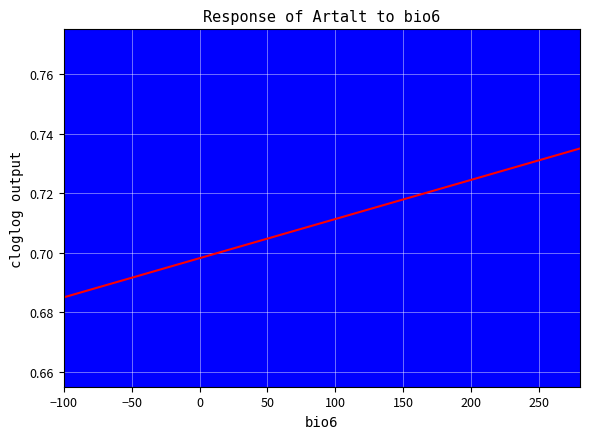

What is the average value?

0.7